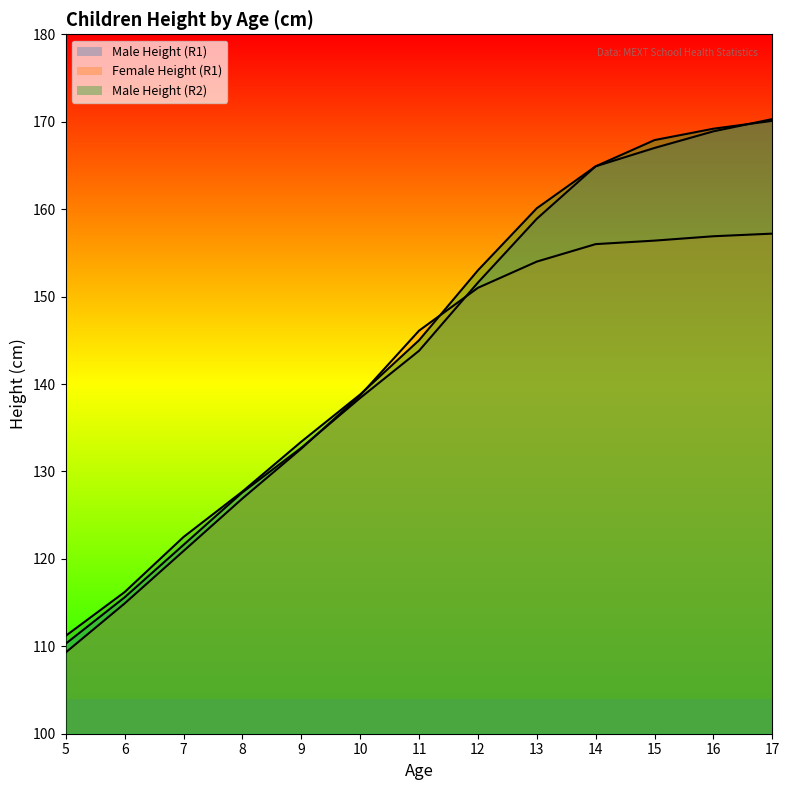

What is the total value across all series at 11?

434.9